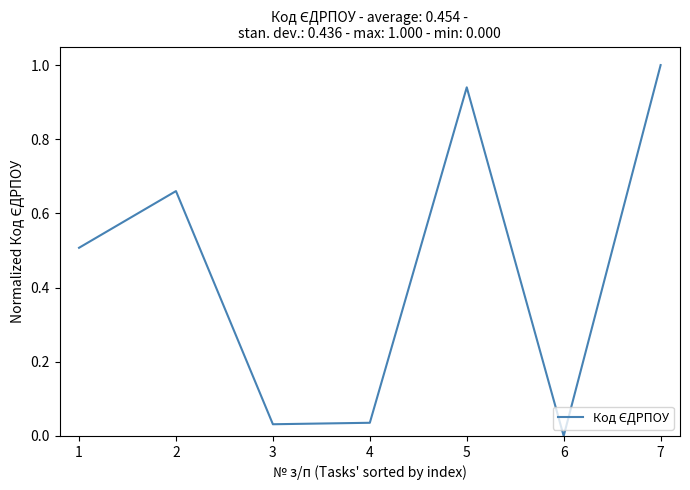

What is the difference between the maximum and minimum values?

1.0